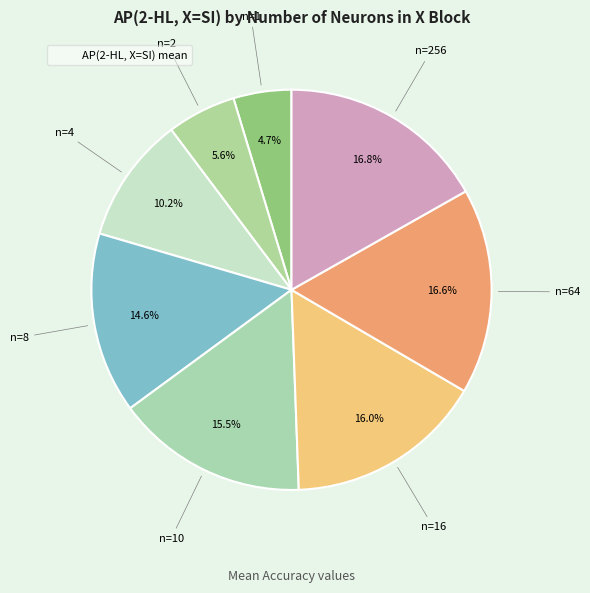

Rank the categories by value from highest to lowest.

256, 64, 16, 10, 8, 4, 2, 1